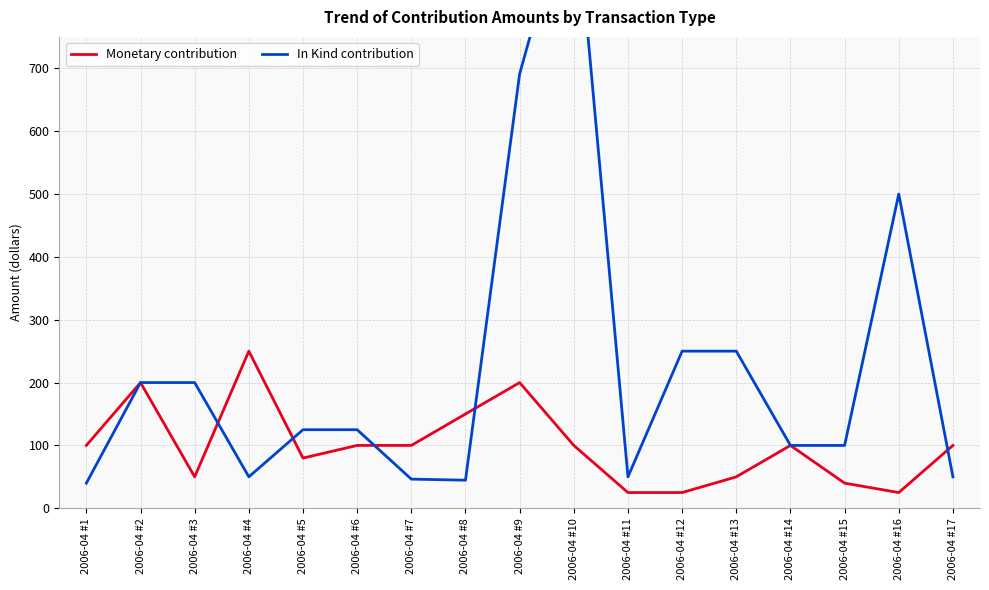

True or false: Monetary contribution has more than 1 interior local peaks.

True